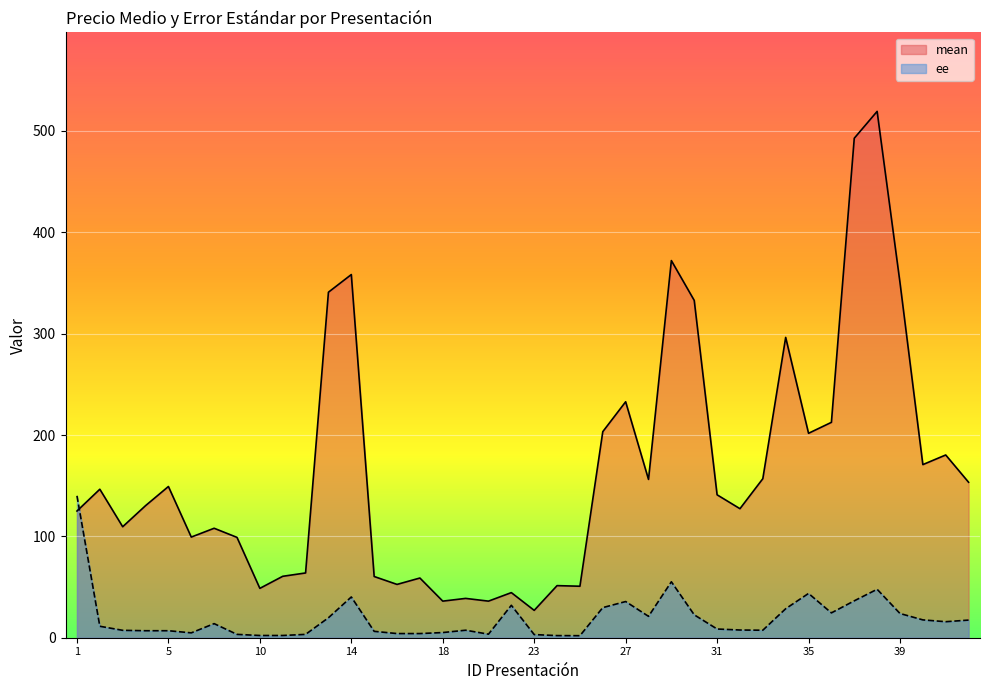

True or false: mean has more than 0 interior local peaks.

True